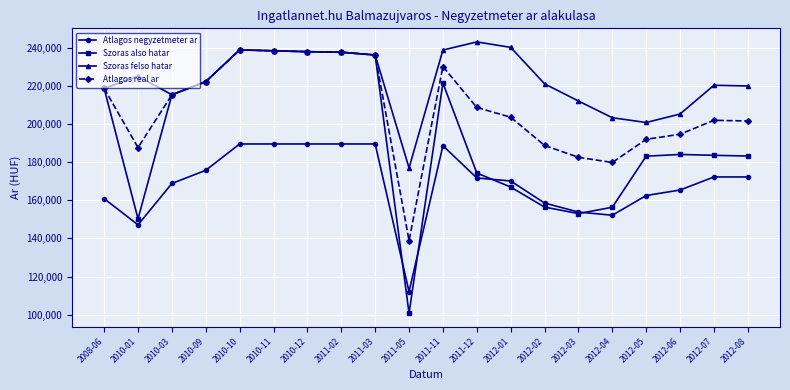

What is the difference between the Atlagos real ar values at 2011-02 and 2010-09?

15462